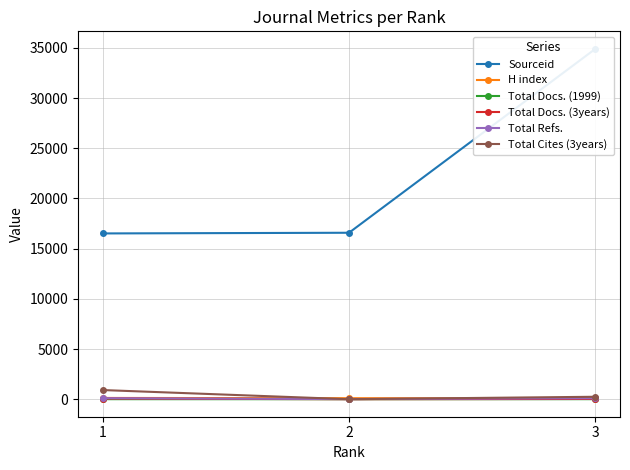

Which series has the largest total across all categories?

Sourceid